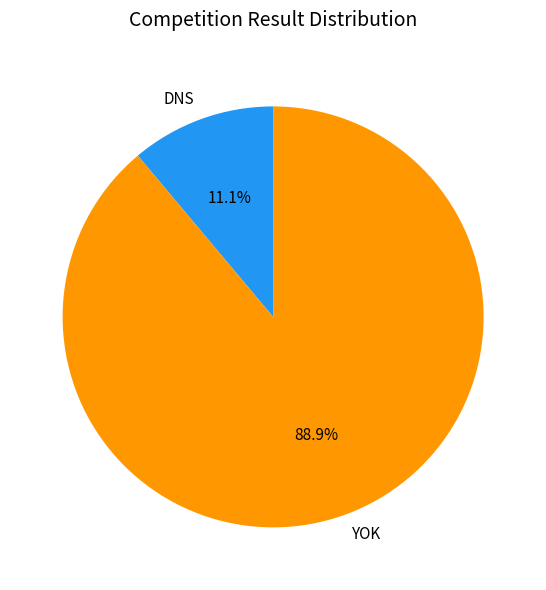

Do YOK and DNS together represent more than half of the pie?

Yes